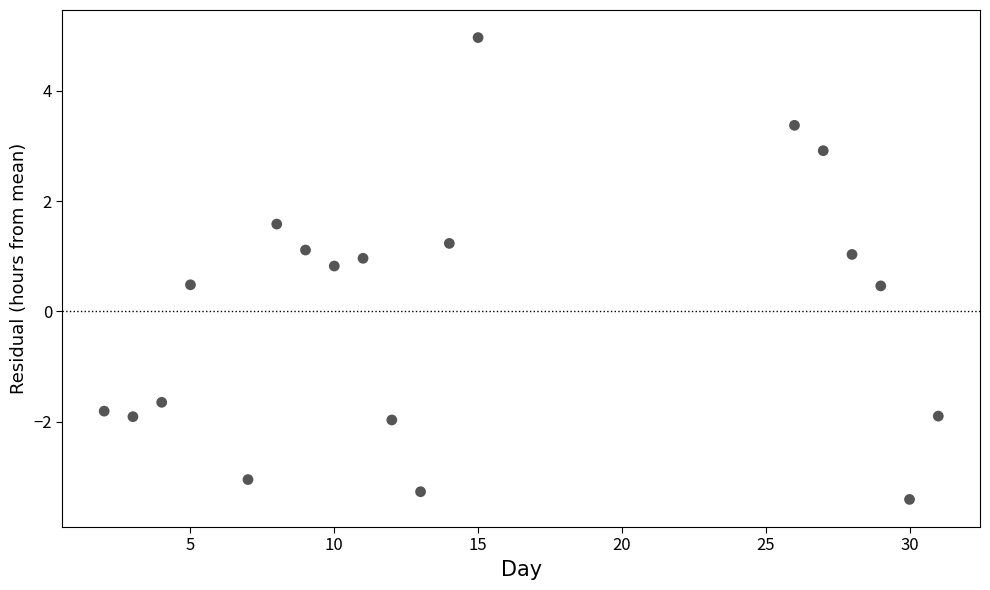

What is the range of X values (max minus min)?

29.0